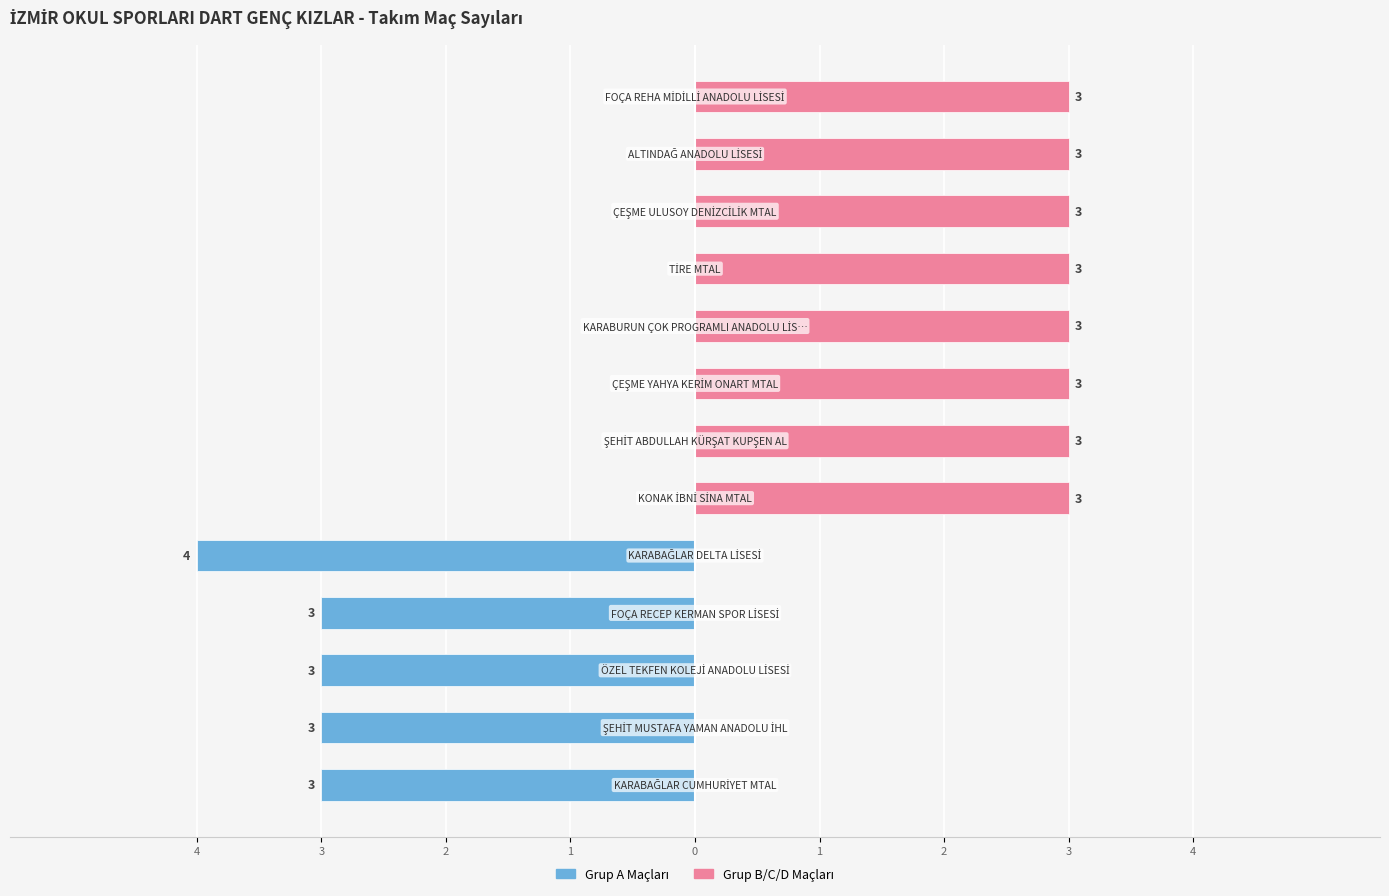

Reading left to right, transcribe all the data shown in this chart.

Grup A Maçları: -3	-3	-3	-3	-4	0	0	0	0	0	0	0	0
Grup B/C/D Maçları: 0	0	0	0	0	3	3	3	3	3	3	3	3